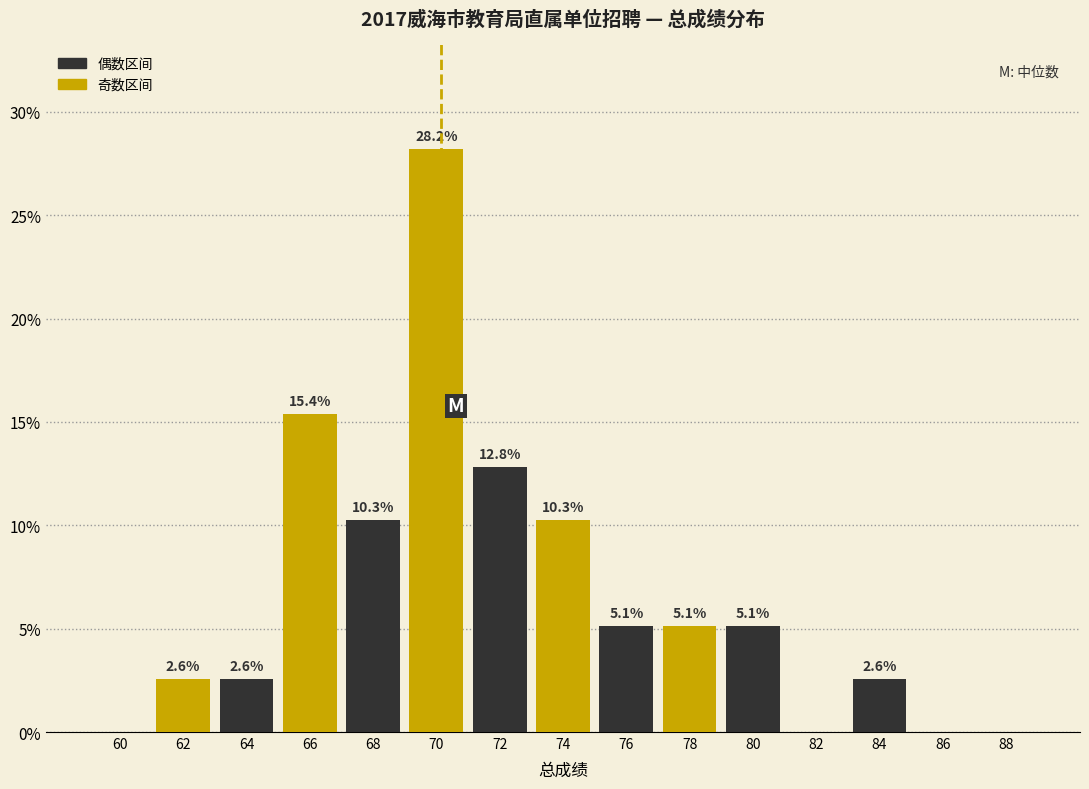

Reading right to left, list all the values displayed in this chart.

88=0.0	86=0.0	84=2.6	82=0.0	80=5.1	78=5.1	76=5.1	74=10.3	72=12.8	70=28.2	68=10.3	66=15.4	64=2.6	62=2.6	60=0.0